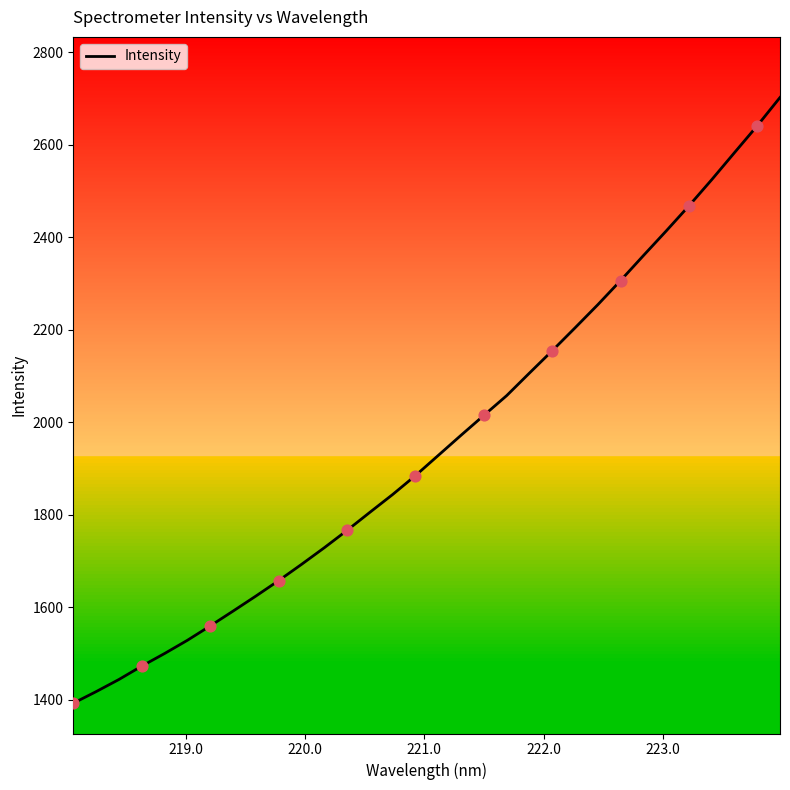

What is the difference between the maximum and minimum values?

1310.1